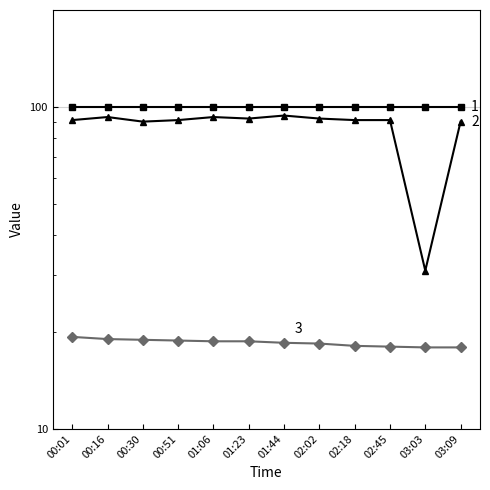

True or false: Signal and Temp cross at least once.

False